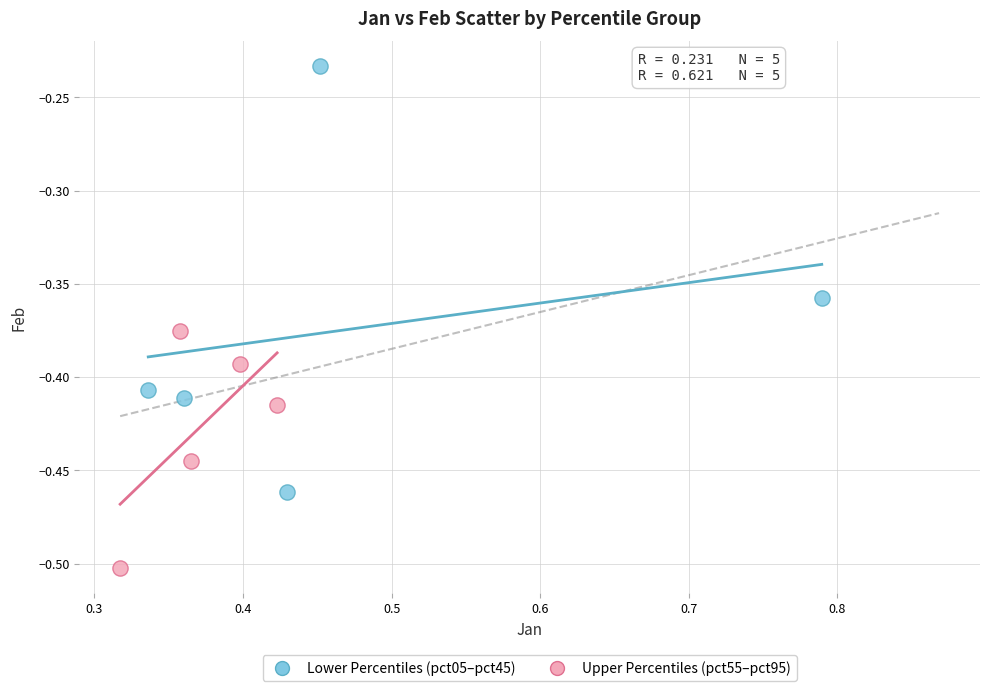

Which series contains the highest Y value?

Lower Percentiles (pct05–pct45)